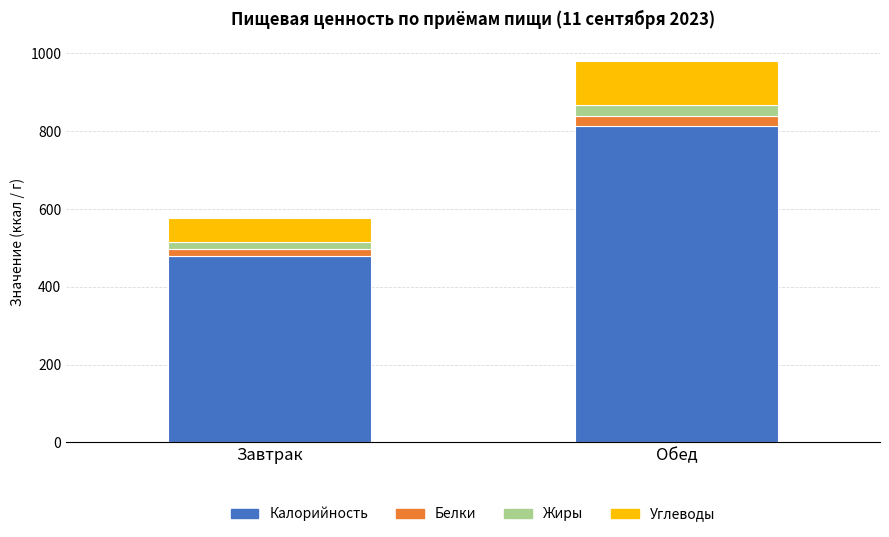

Rank the categories by Калорийность value from lowest to highest.

Завтрак, Обед